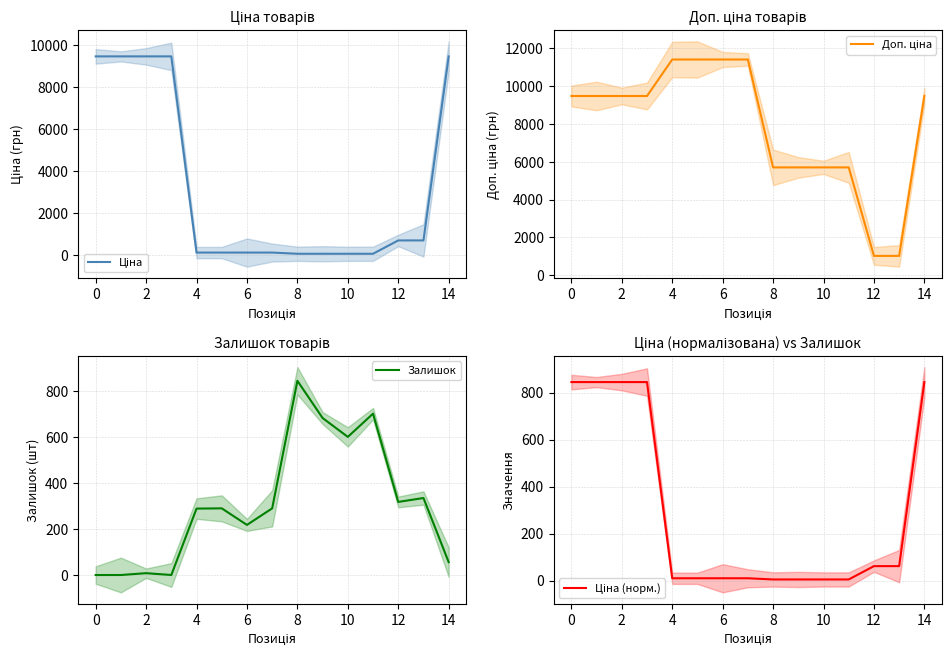

The value of Доп. ціна at 8 is 20011.9. True or false?

False